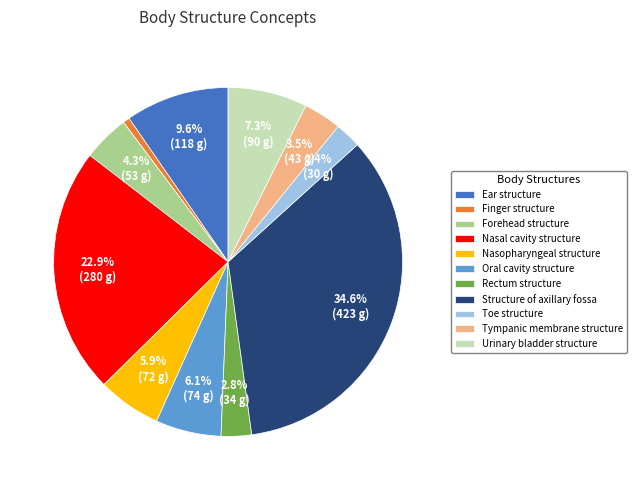

Is it true that Nasopharyngeal structure is 1% of the pie?

False